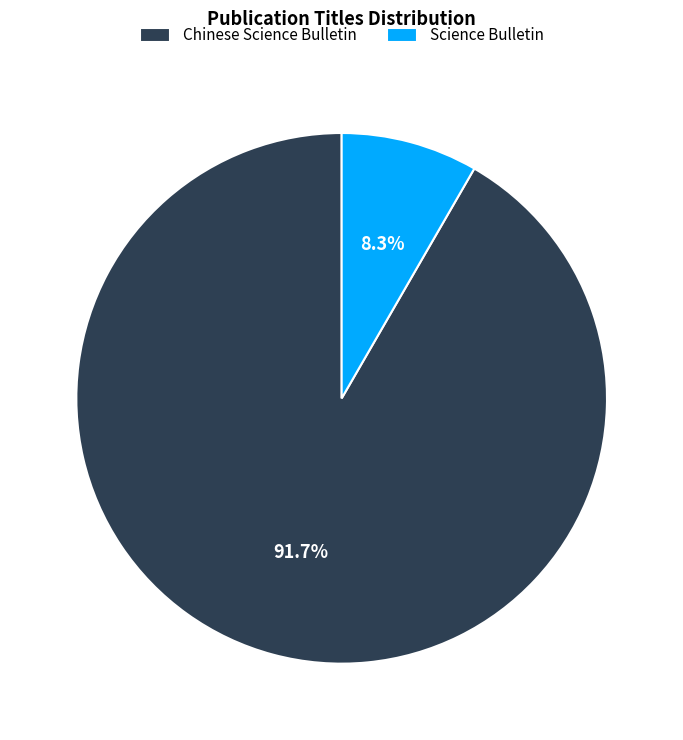

Which slice is the largest?

Chinese Science Bulletin